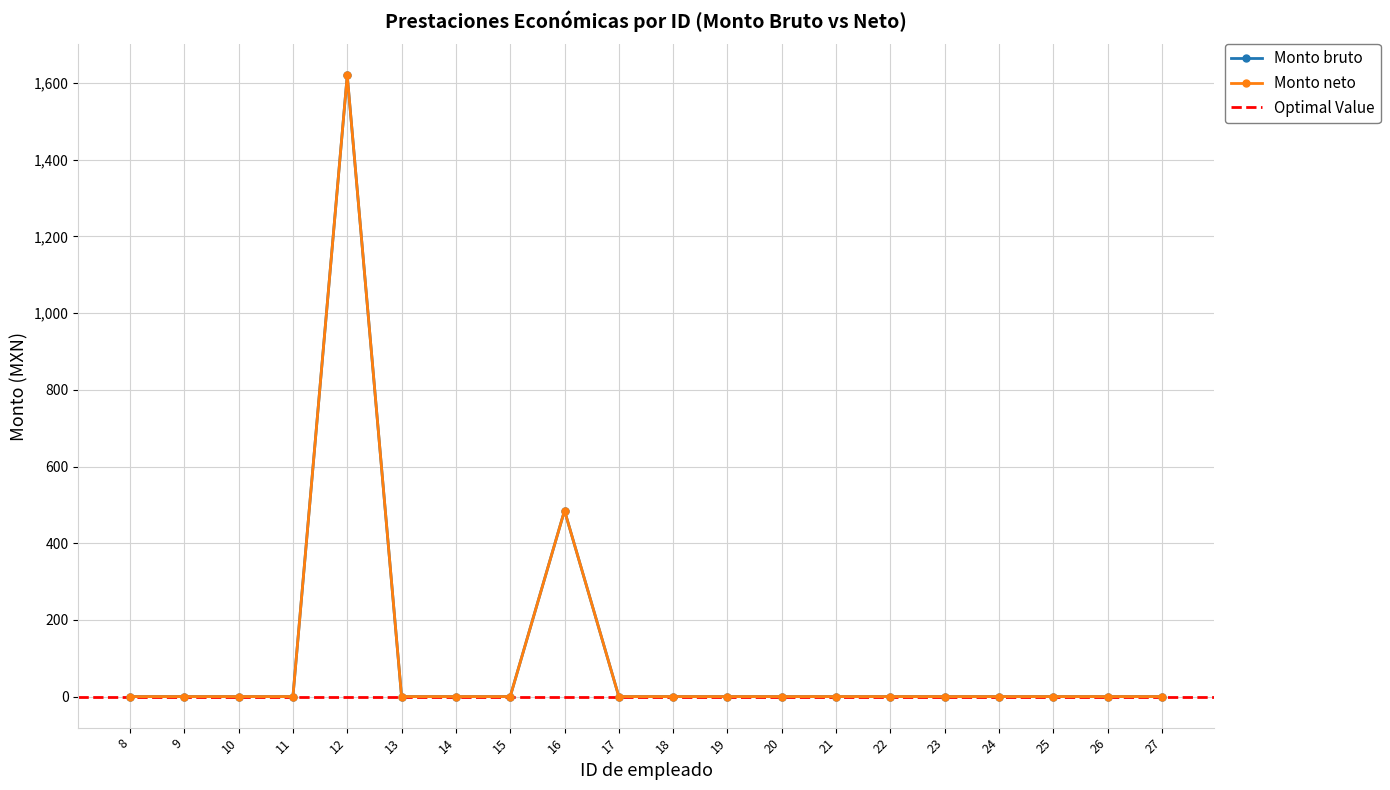

At which label does Monto neto reach its peak?

12